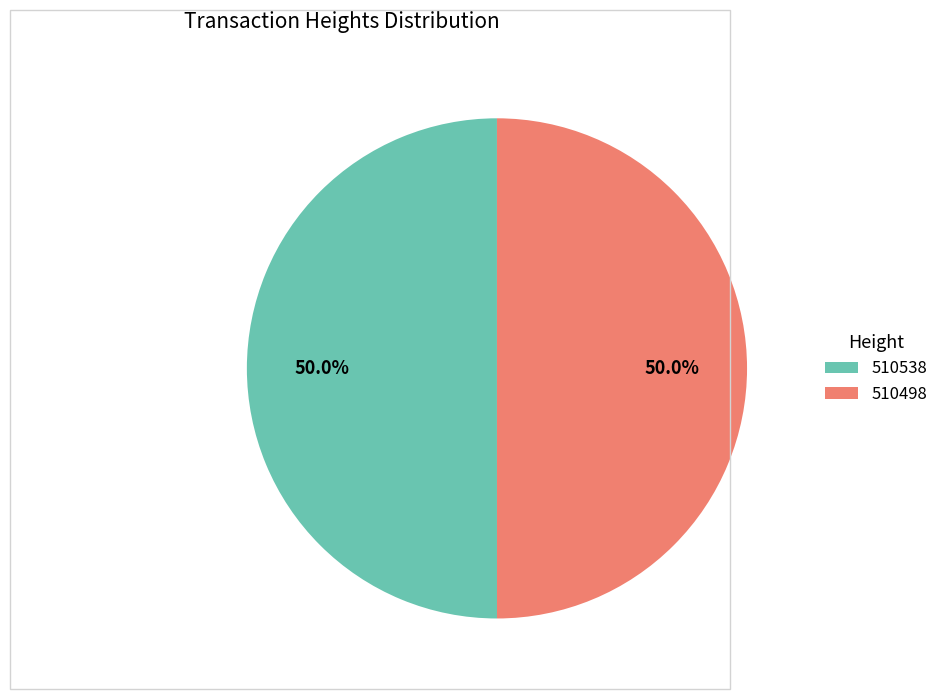

Approximately how many times larger is the value at 510498 compared to 510538?

1.0